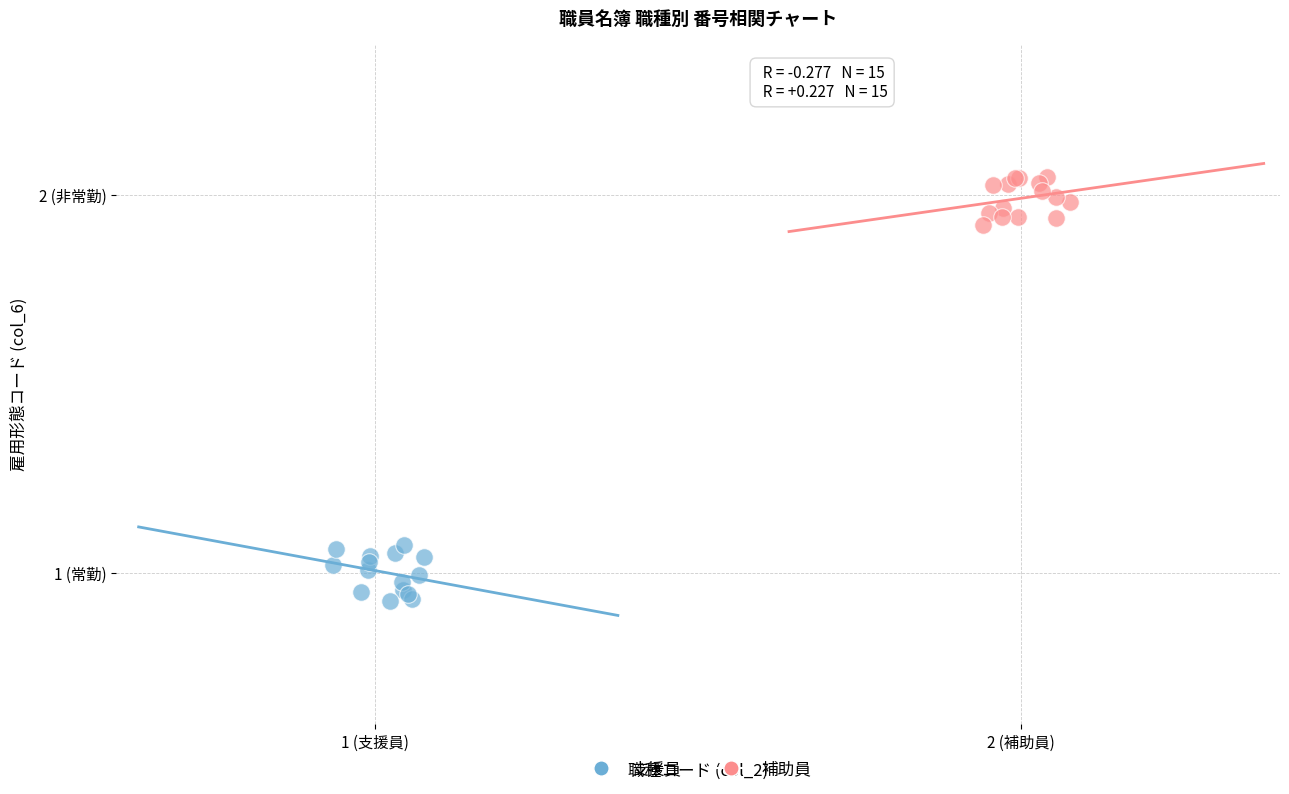

Which series reaches the maximum Y coordinate?

補助員